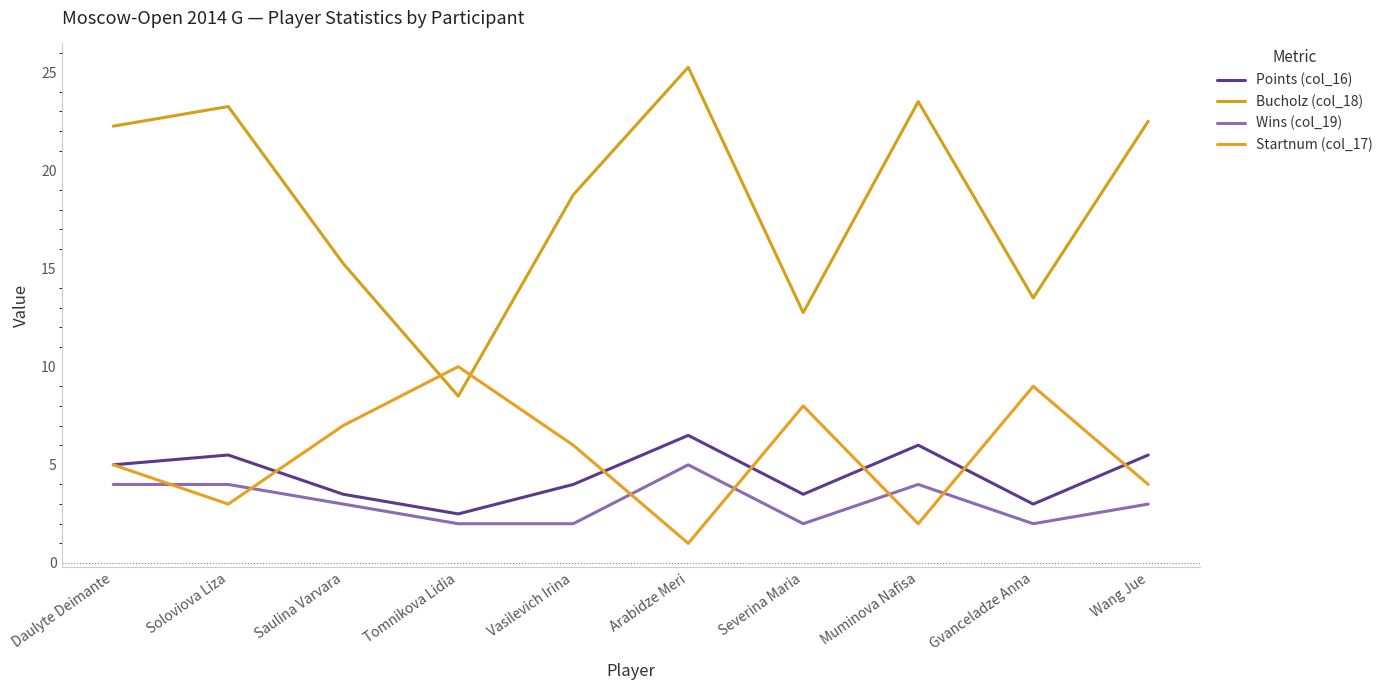

True or false: Startnum (col_17) has more than 2 interior local peaks.

True